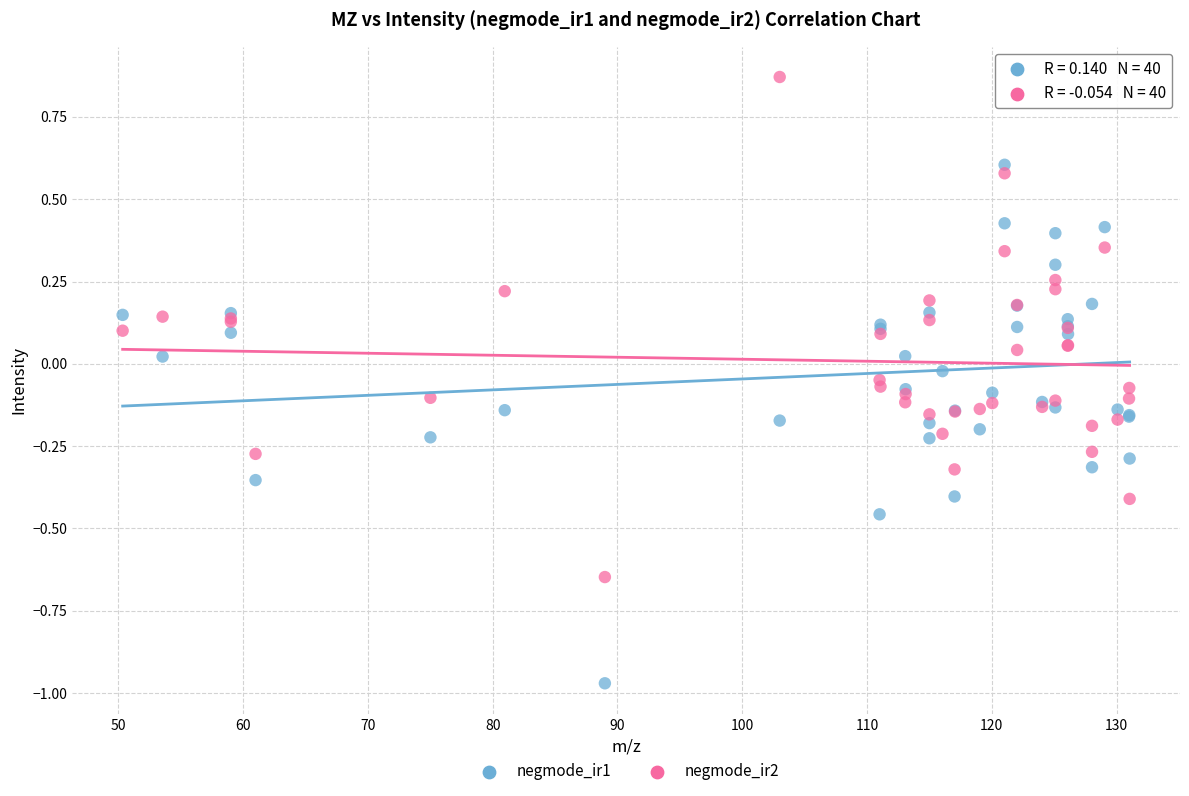

What is the X range (max minus min) for the scatter plot?

80.7